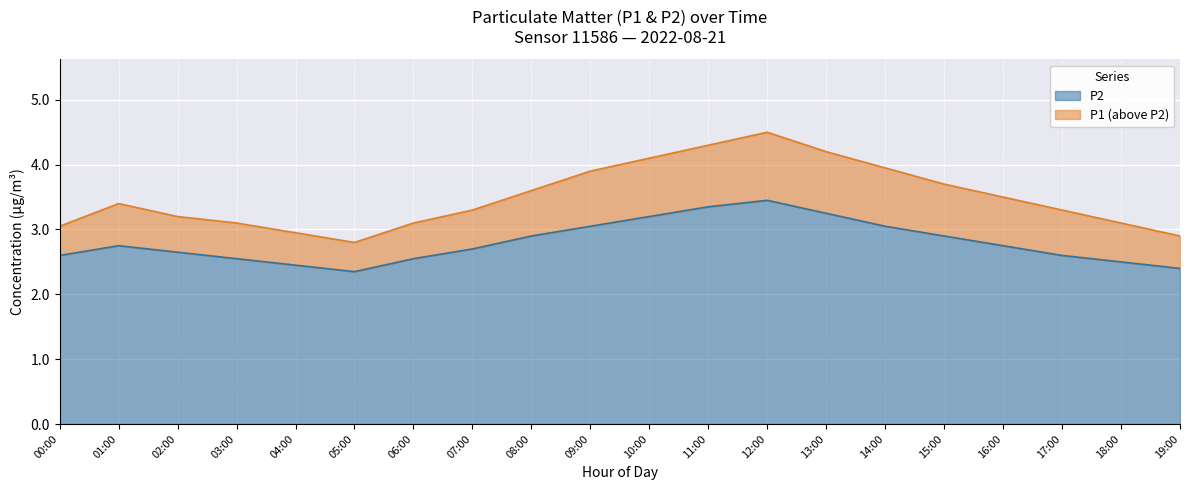

At which label is P1 closest to 3?

00:00